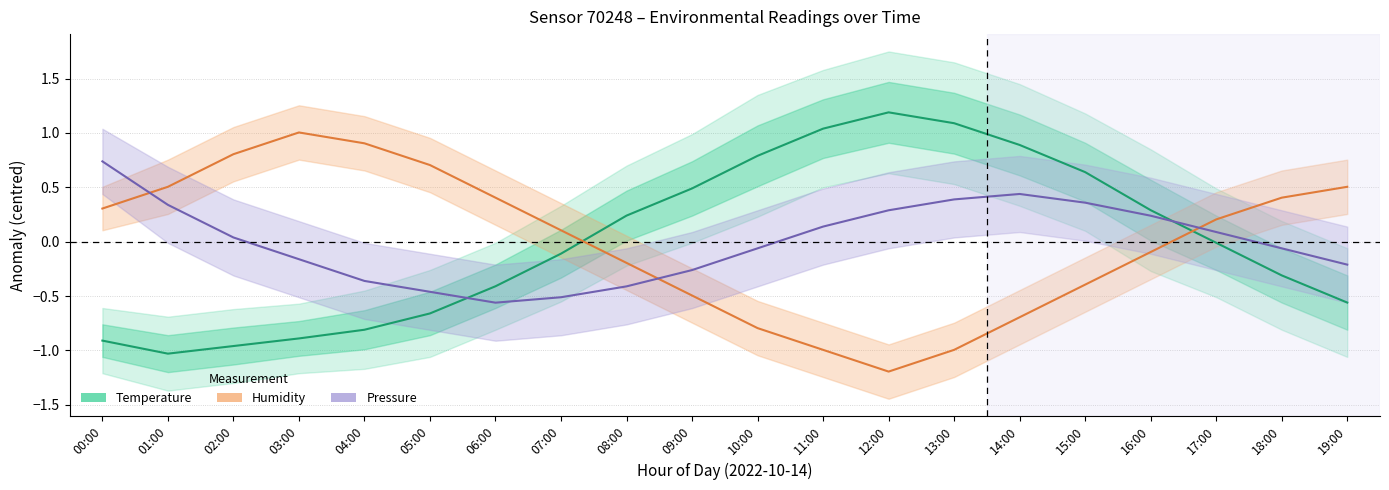

What position from the left is 19:00?

20